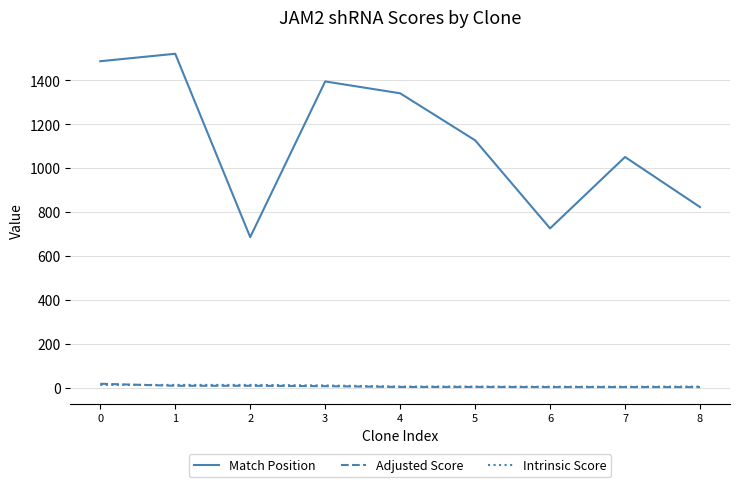

Between 3 and 6, which series saw the biggest shift?

Match Position